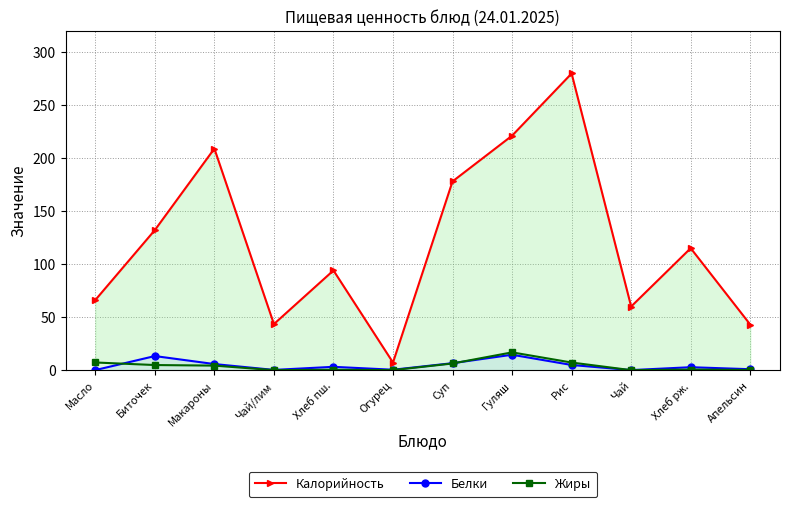

What is the difference between the Жиры values at Хлеб рж. and Макароны?

3.8